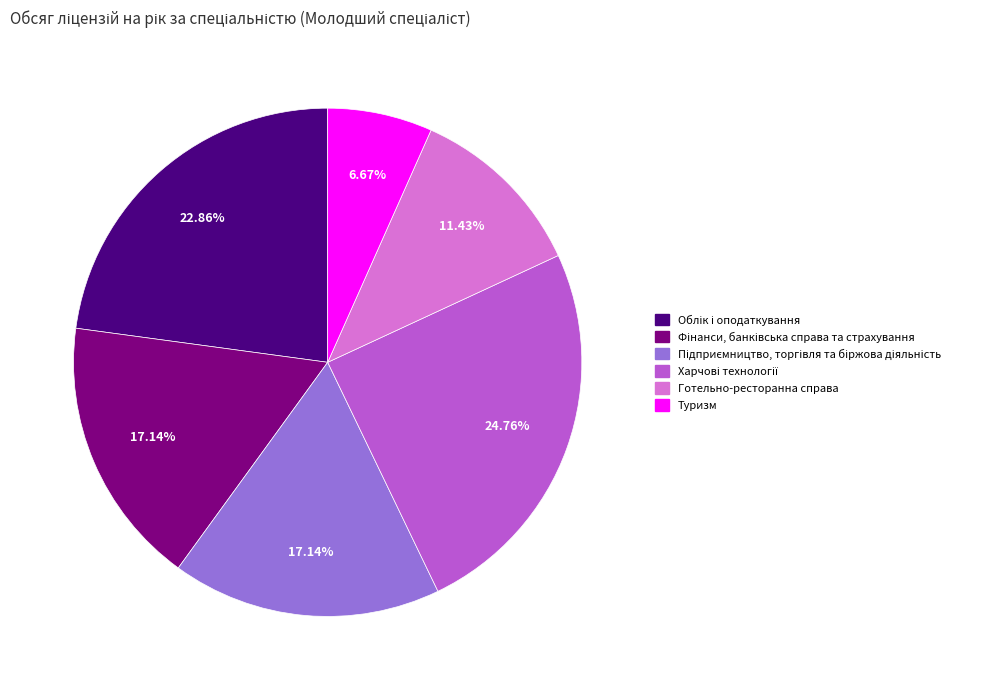

Does any single category account for the majority?

No